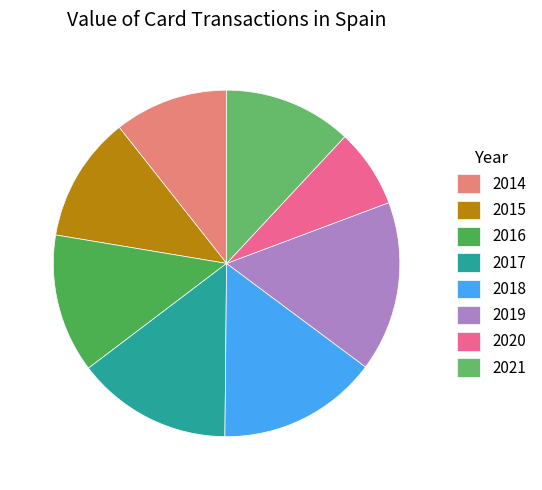

Which slice is the smallest?

2020